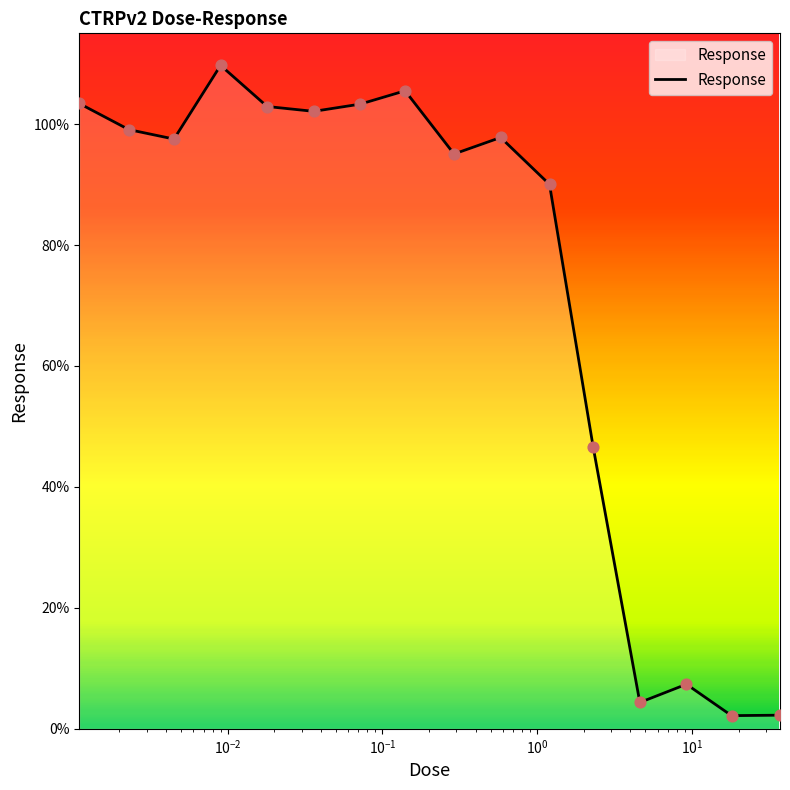

What is the difference between the maximum and minimum values?

107.5